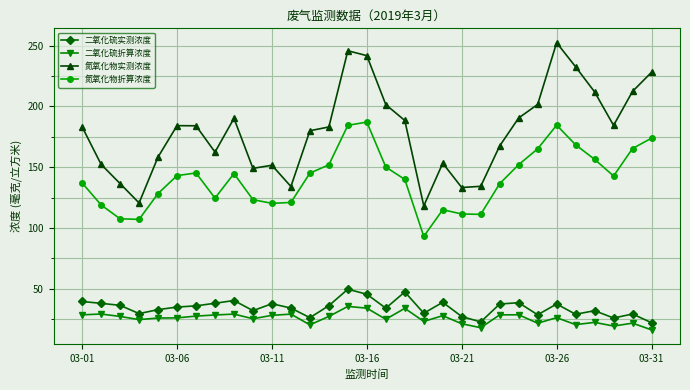

What is the sum of all 氮氧化物实测浓度 values?

5567.4